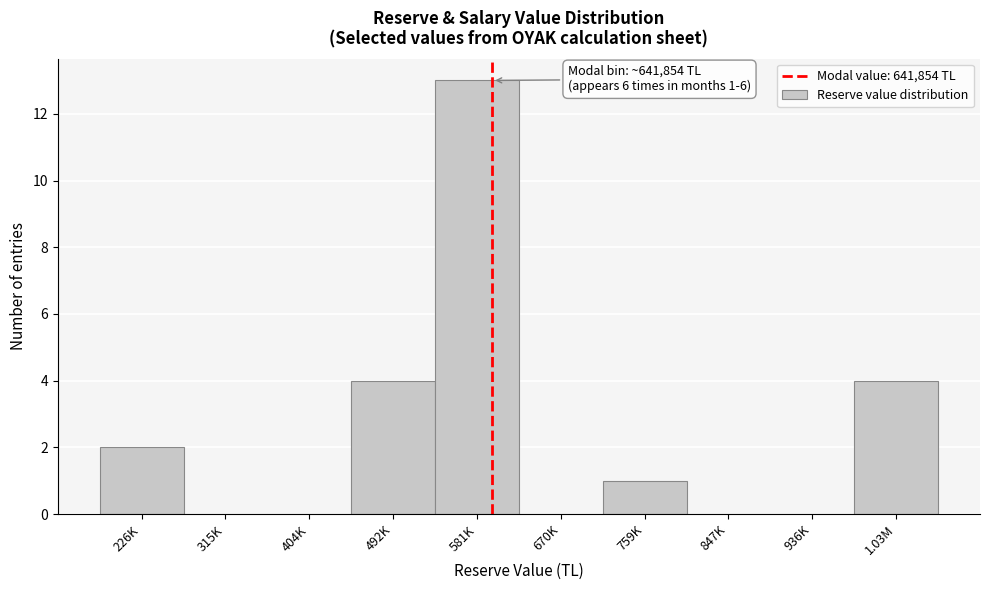

Reading left to right, transcribe all the data shown in this chart.

226K=2	315K=0	404K=0	492K=4	581K=13	670K=0	759K=1	847K=0	936K=0	1.03M=4